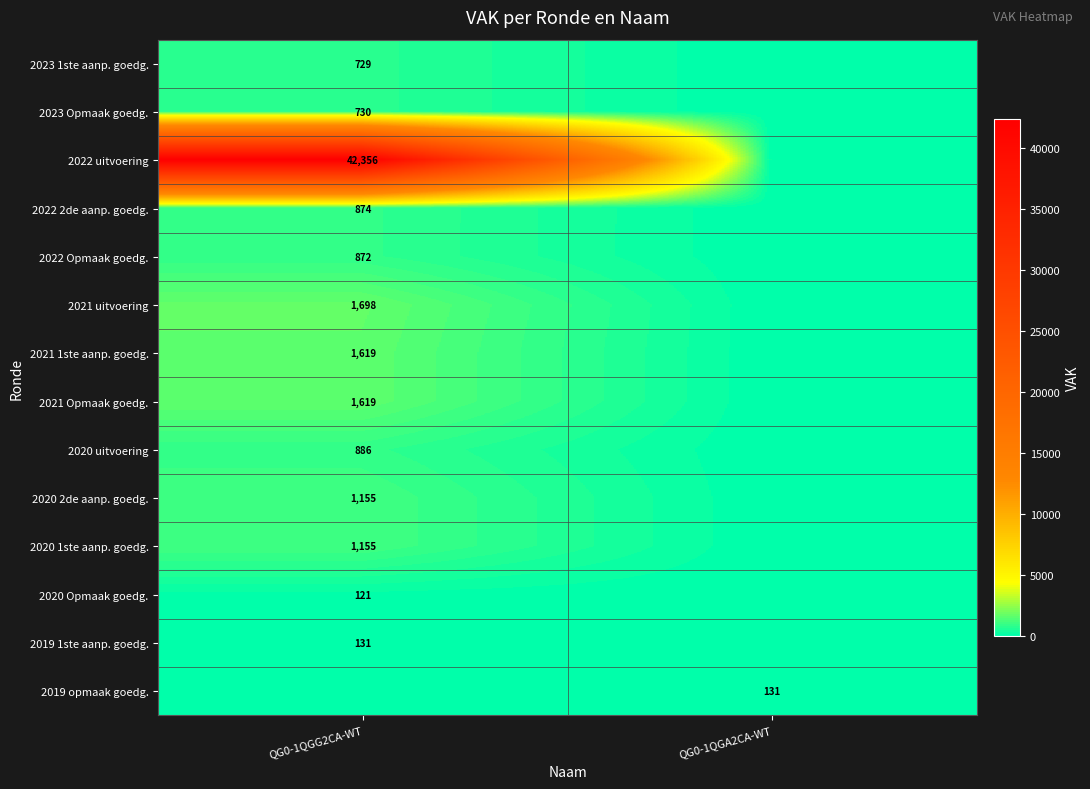

True or false: 2021 1ste aanp. goedg. has a value of 834 at QG0-1QGG2CA-WT.

False